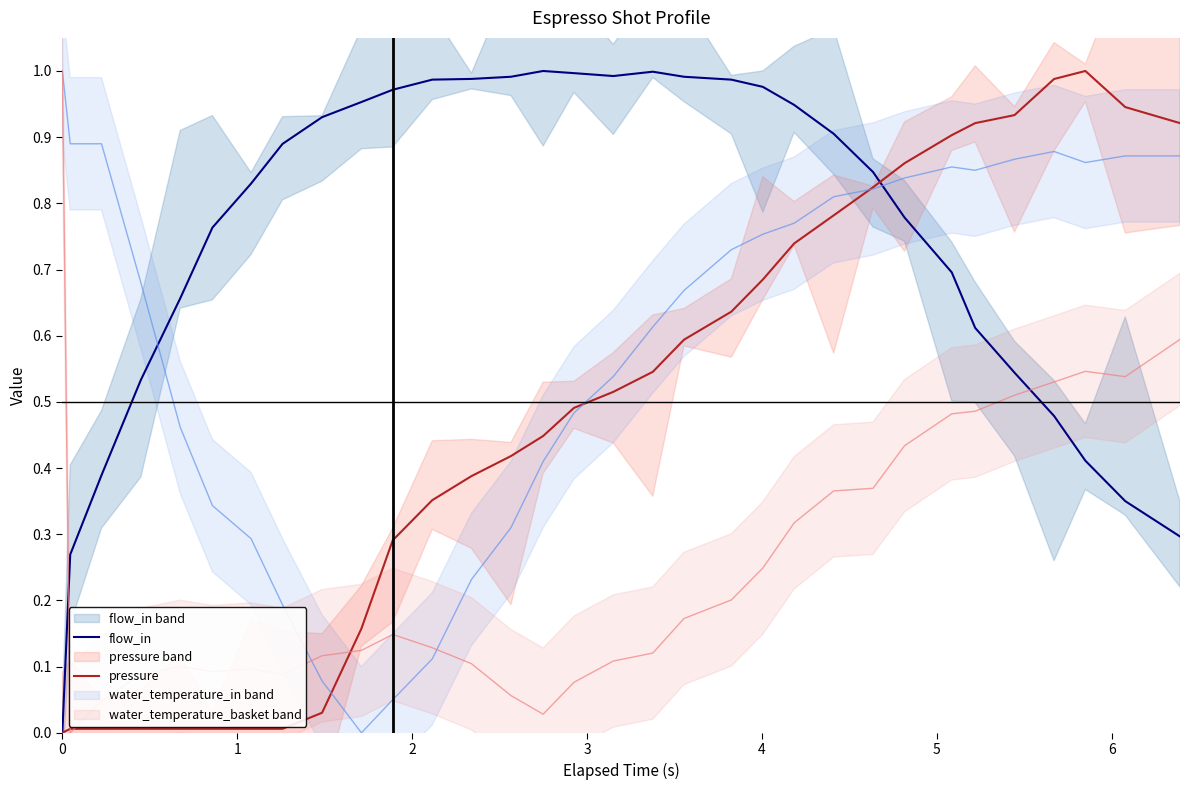

What is the sum of all flow_in values?

24.0